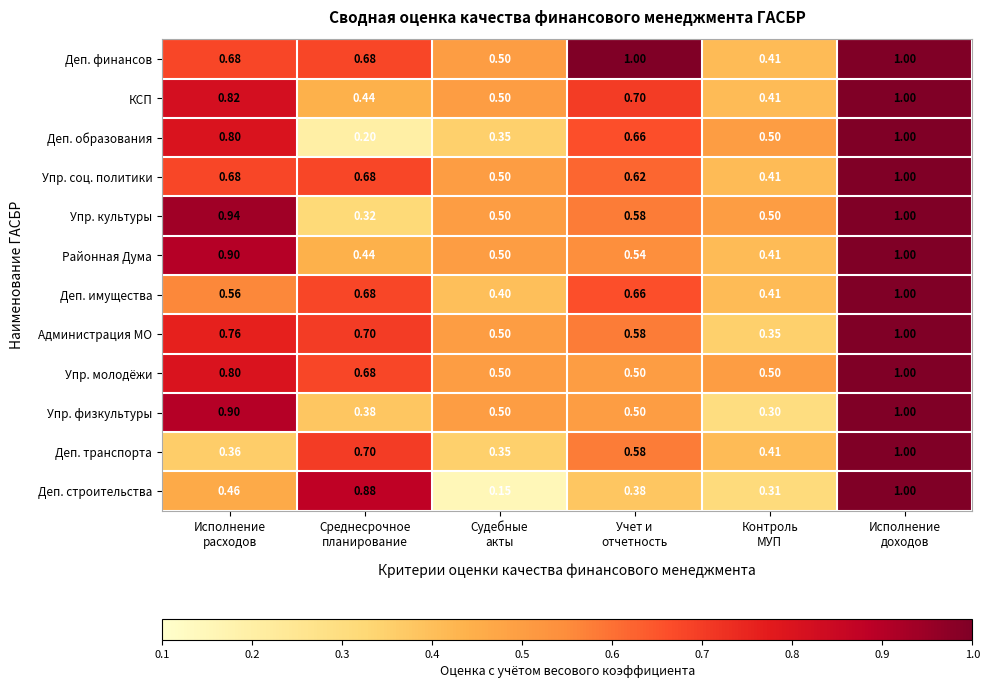

What is the total value across all series at Контроль
МУП?

4.9